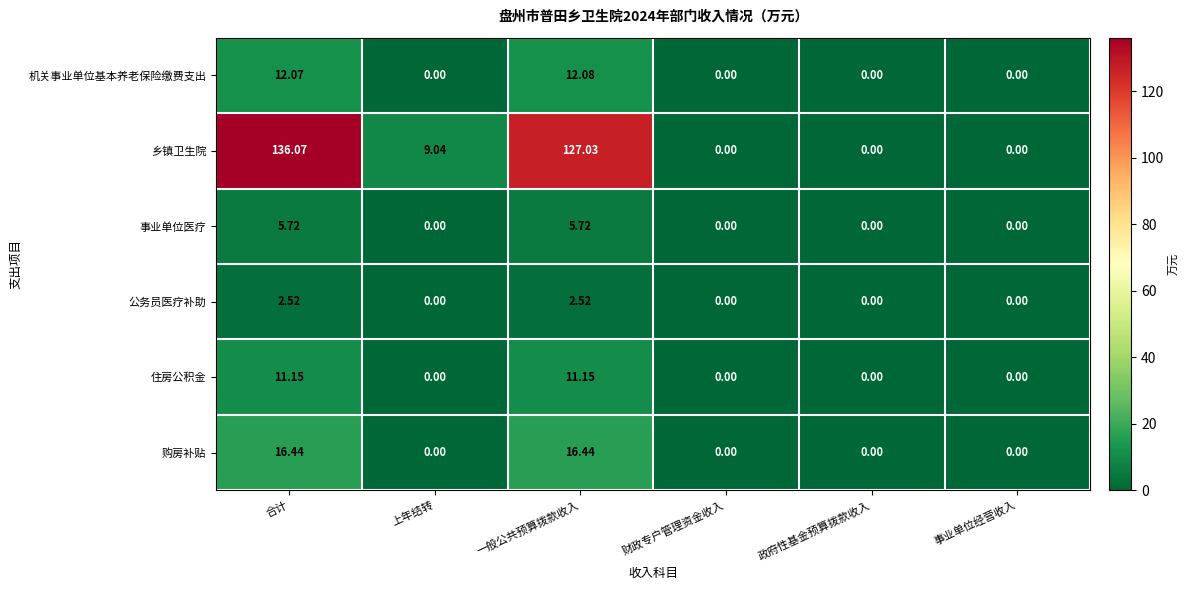

Which series has the largest total across all categories?

乡镇卫生院